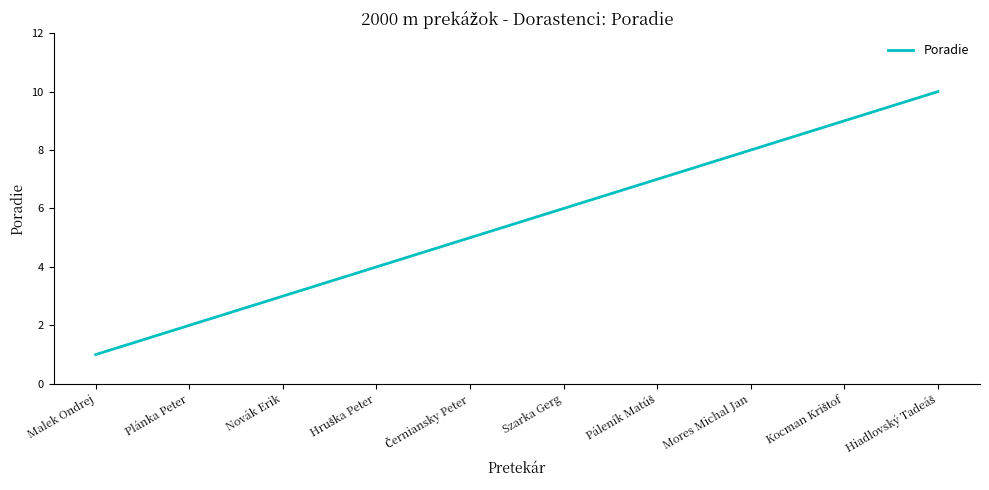

True or false: there are more than 0 points higher than both neighbors.

False